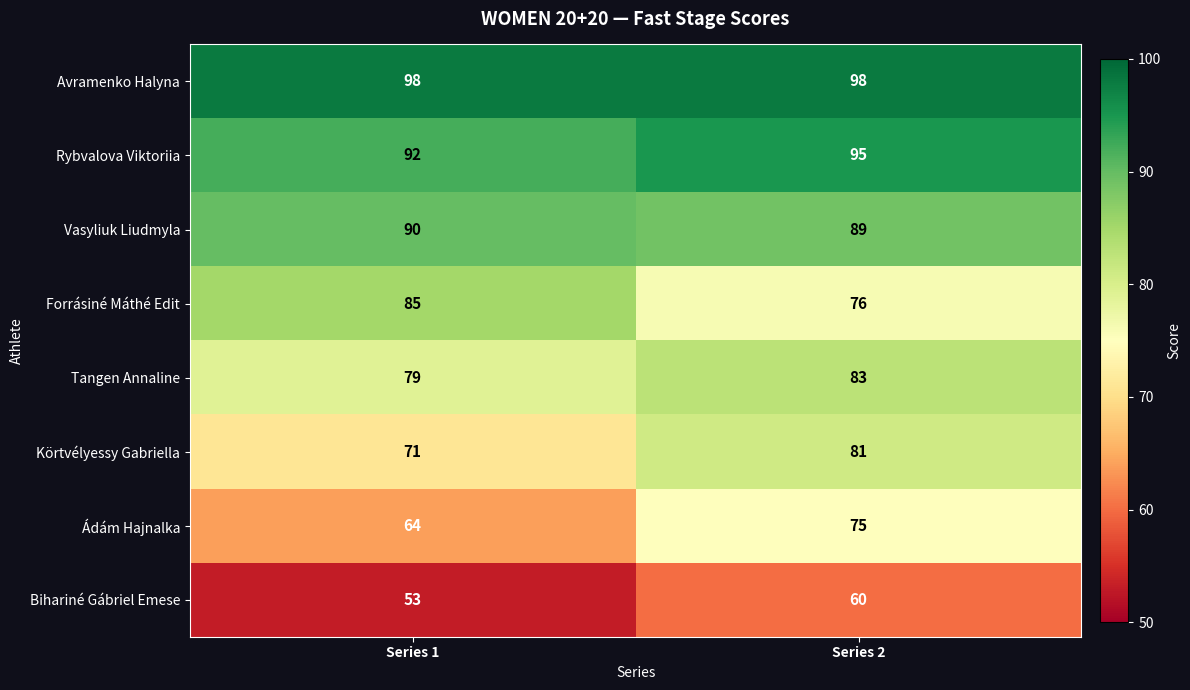

List the series in order of their peak value, lowest first.

Bihariné Gábriel Emese, Ádám Hajnalka, Körtvélyessy Gabriella, Tangen Annaline, Forrásiné Máthé Edit, Vasyliuk Liudmyla, Rybvalova Viktoriia, Avramenko Halyna